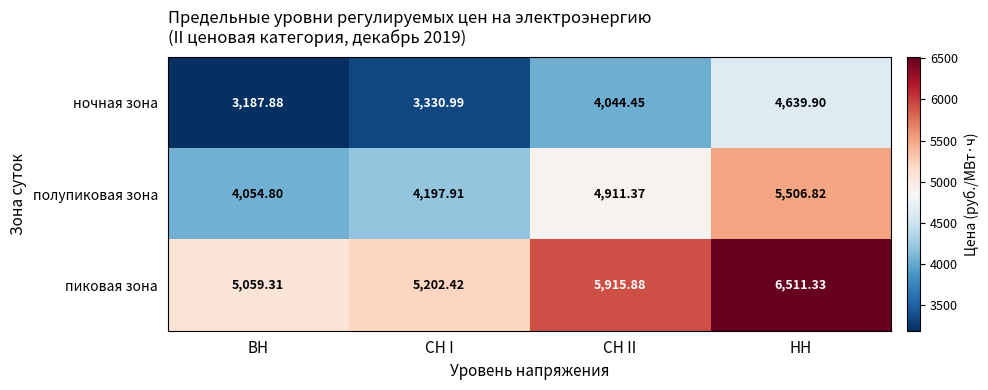

Which series has the largest total across all categories?

пиковая зона